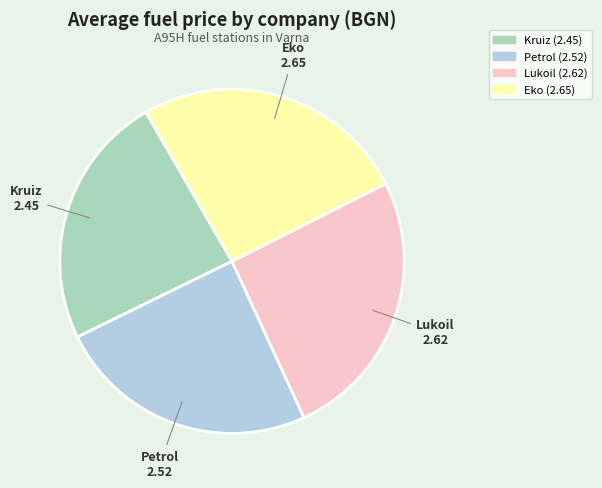

Is there a majority slice in this chart?

No